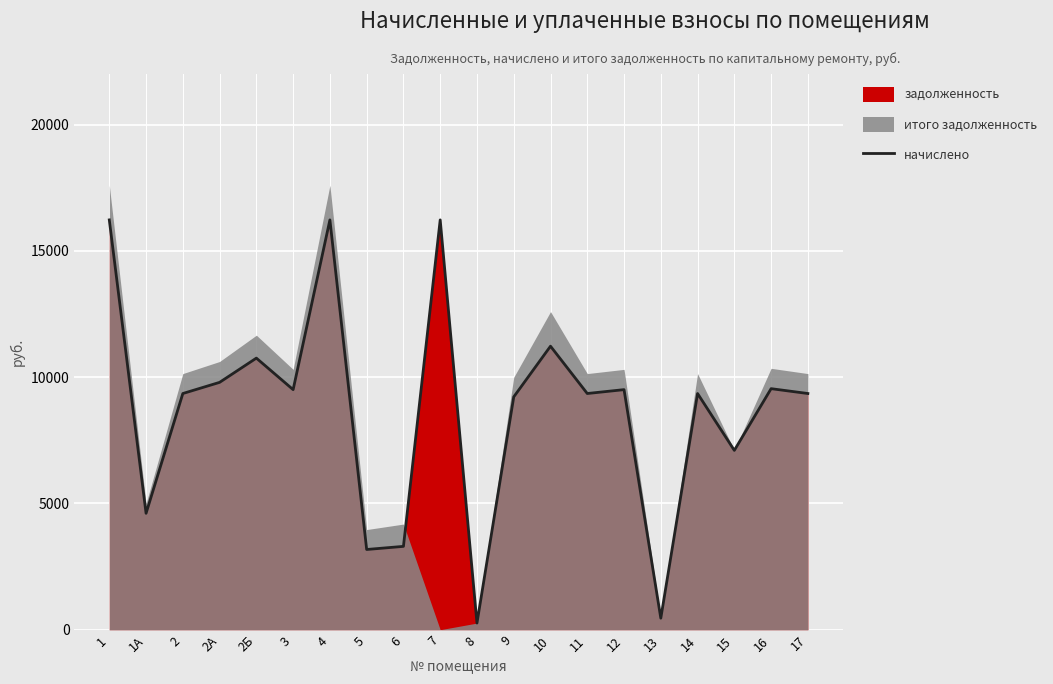

Which has a higher value, 17 or 9?

17